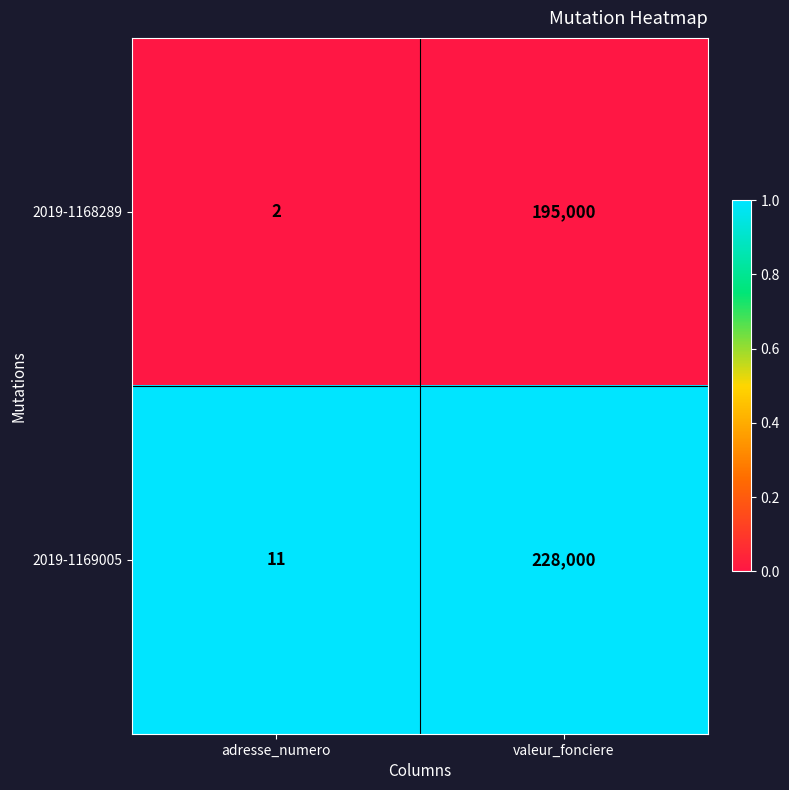

Which category has the lowest value across all series?

adresse_numero